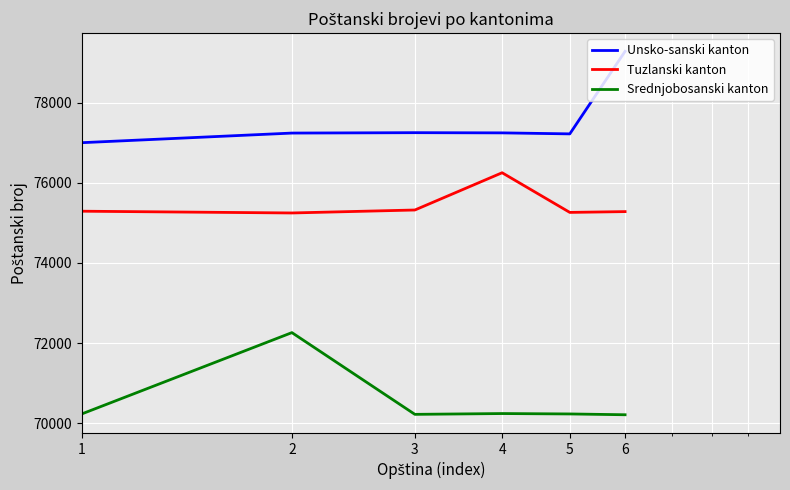

What are all the series names shown in the legend?

Unsko-sanski kanton, Tuzlanski kanton, Srednjobosanski kanton